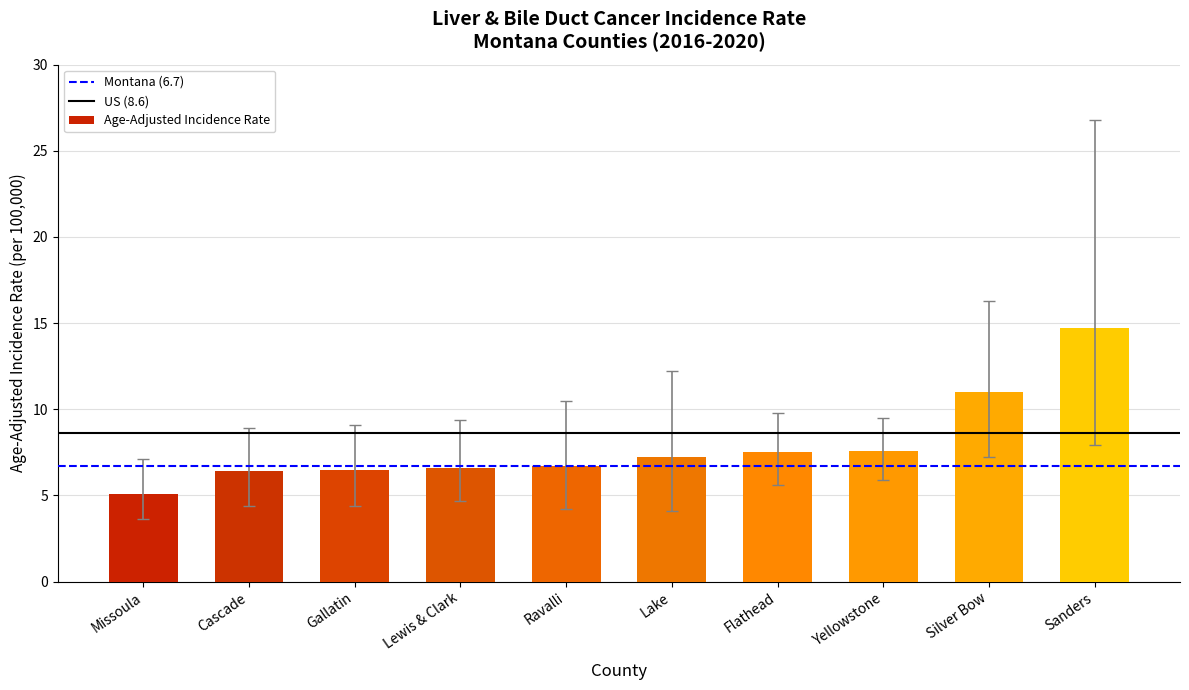

Is it true that the value at Flathead is 12.2?

False